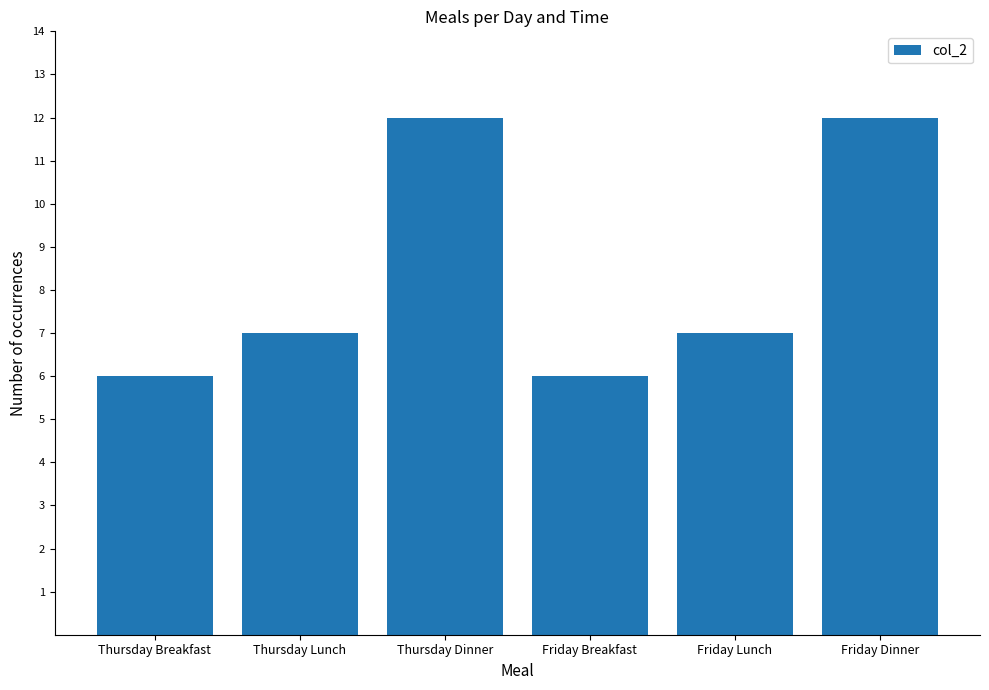

What is the minimum value shown in the chart?

6